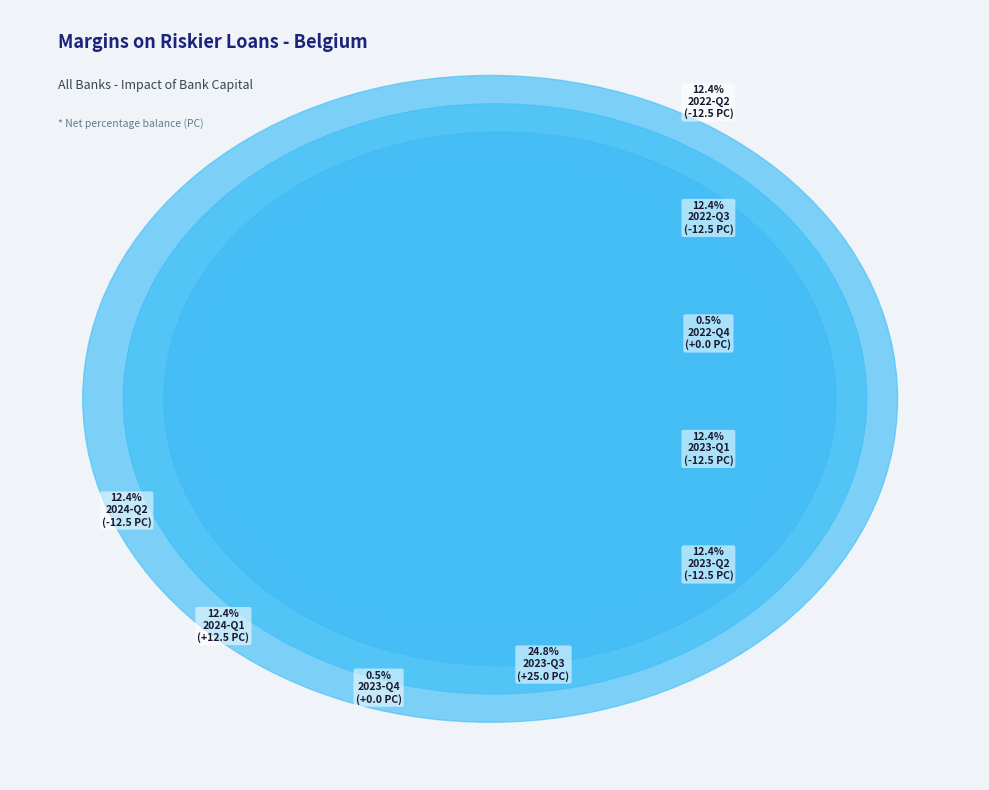

How many segments does this pie chart have?

9